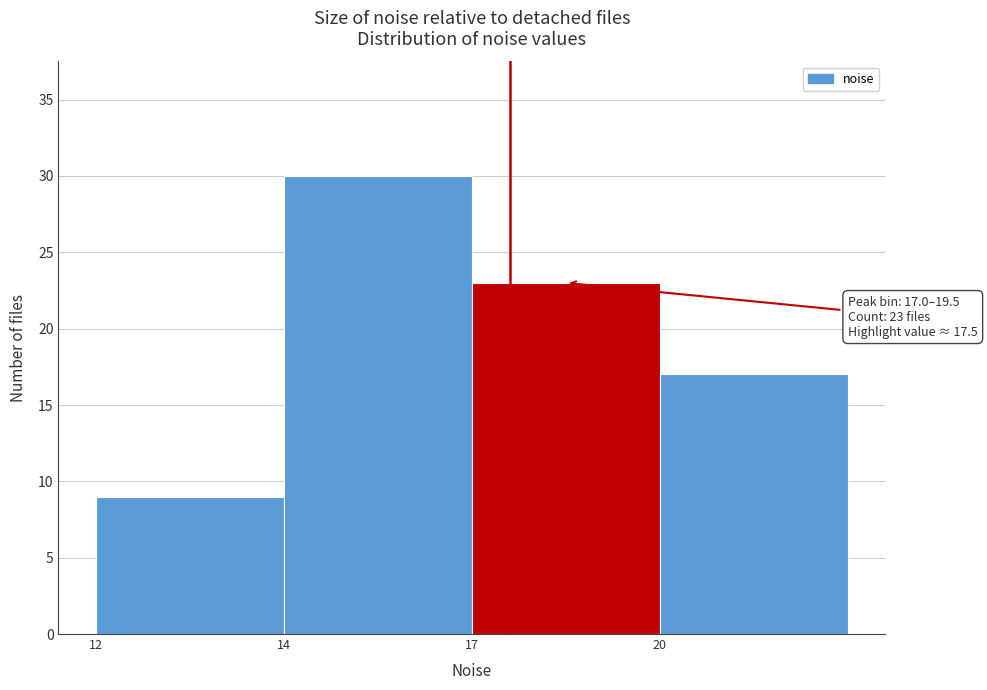

Reading left to right, extract all data points from this chart.

12=9	14=30	17=23	20=17